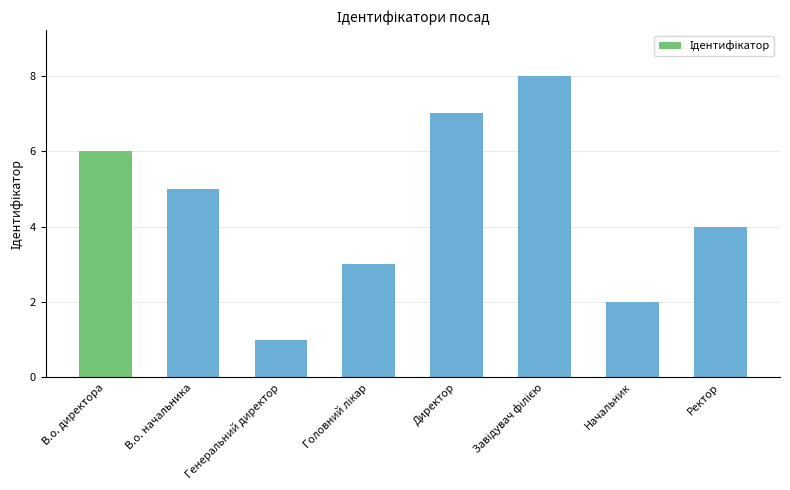

What is the change in value from В.о. директора to Начальник?

-4